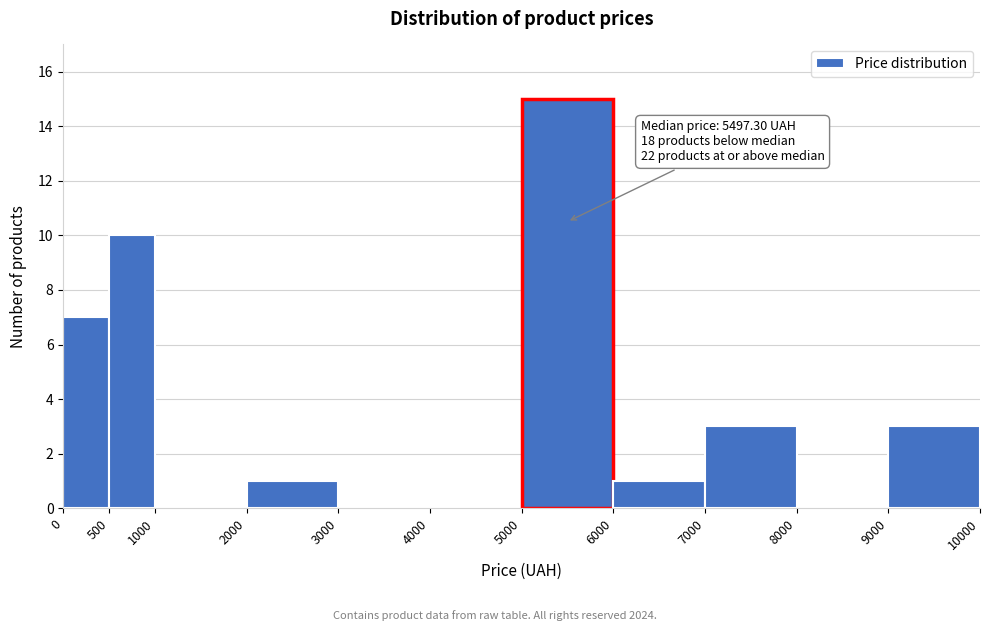

Over which range of the x-axis is the bar tallest?

5000 to 6000